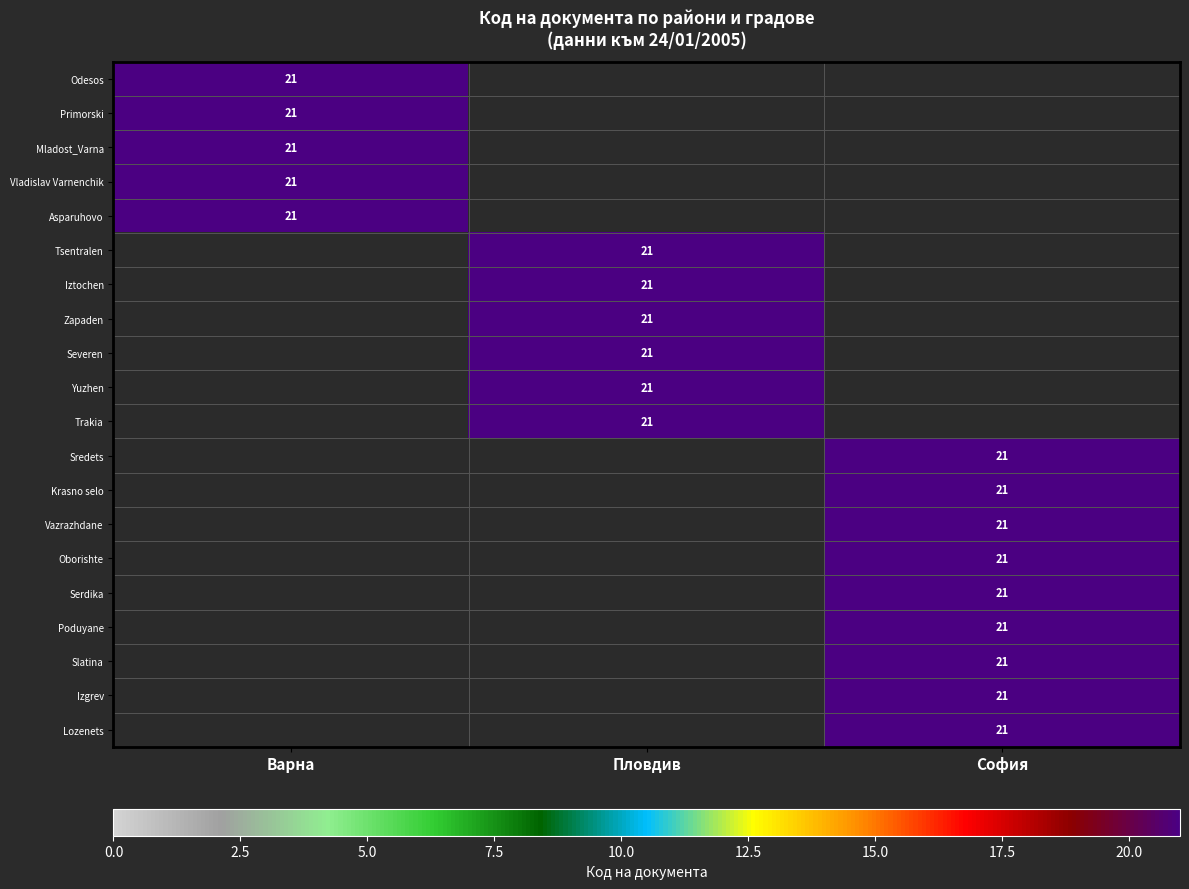

What is the total value across all series at Пловдив?

126